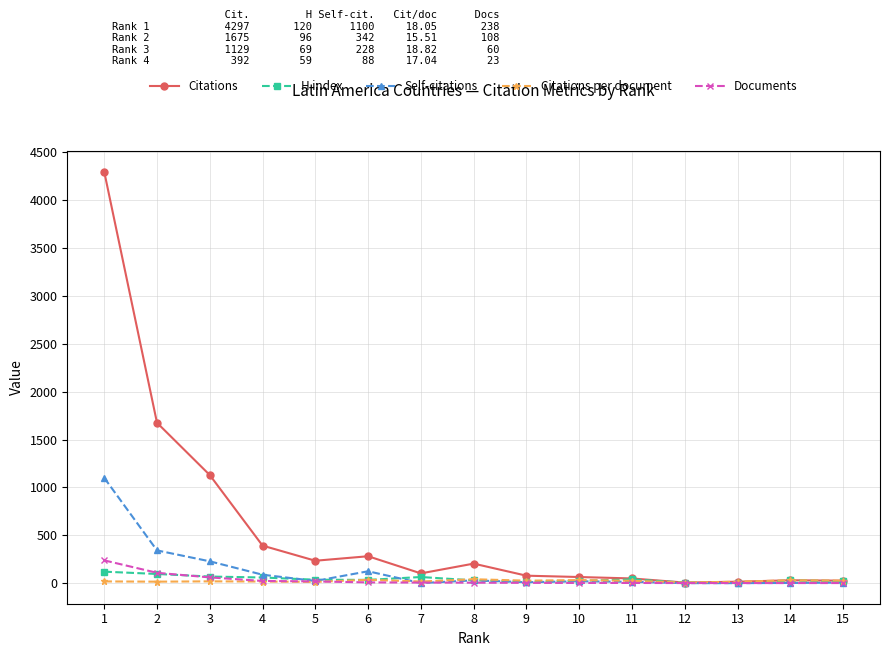

Where is the first local maximum for Self-citations?

6